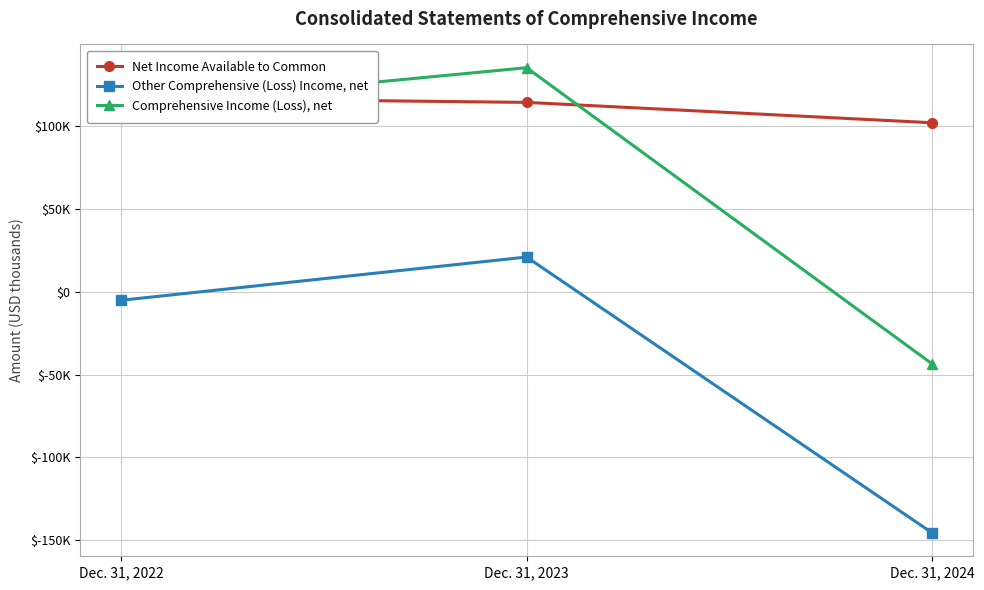

What is the value of the Net Income Available to Common point at the 2nd from the left?

114365